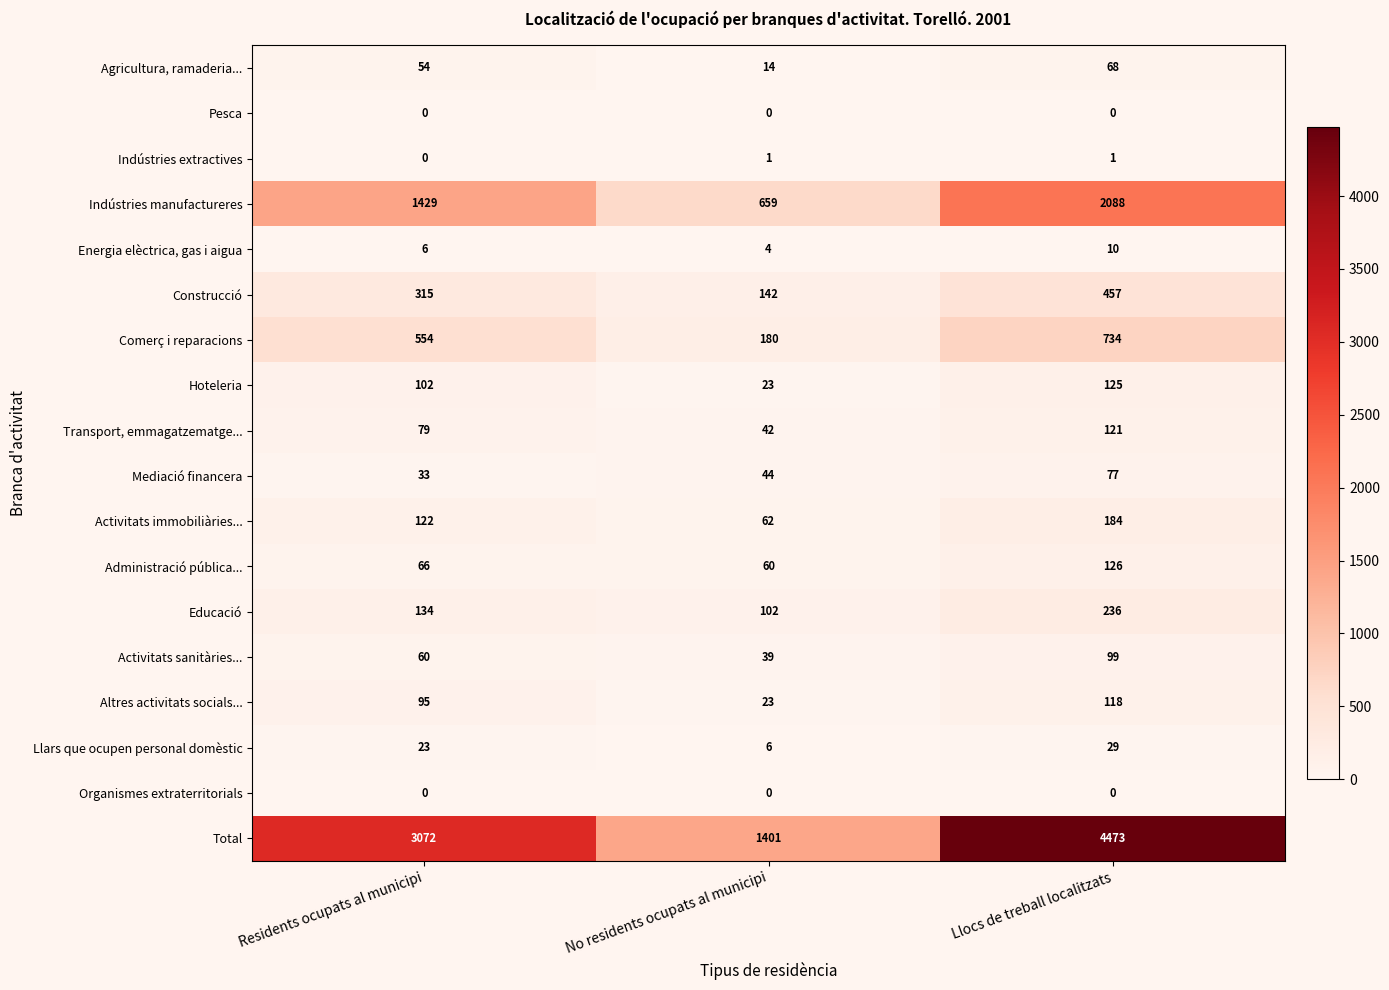

True or false: Llars que ocupen personal domèstic has a value of 19 at Llocs de treball localitzats.

False